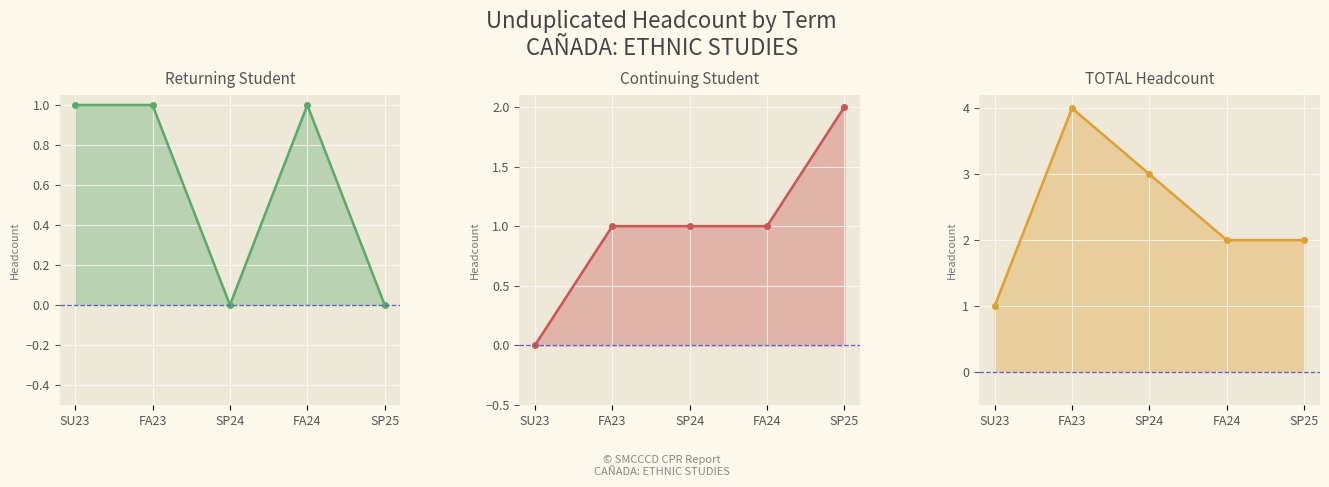

What is the label of the 3rd point from the left?

SP24